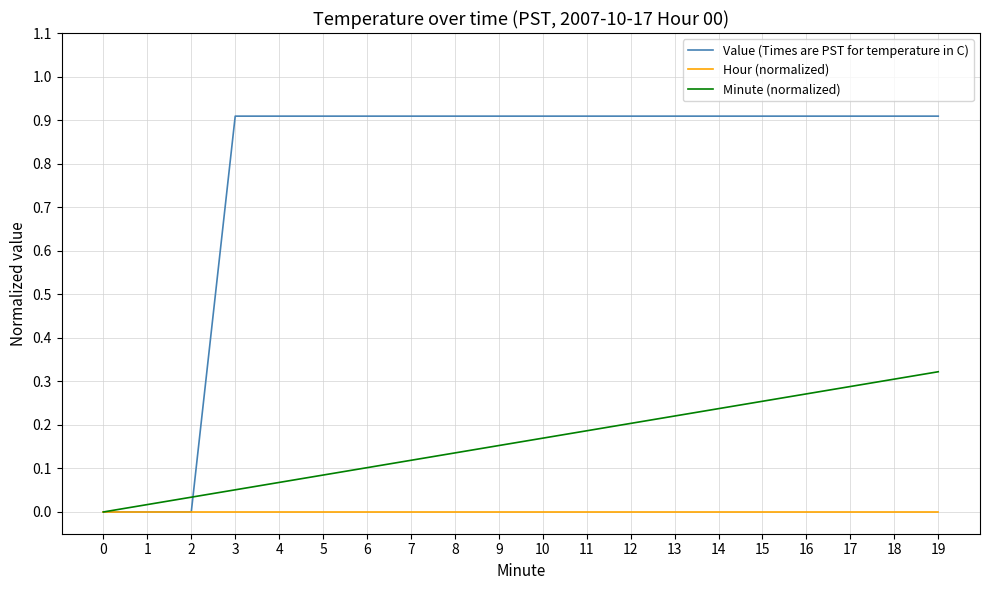

Is the value of Minute (normalized) at 19 greater than the value of Hour (normalized) at 14?

Yes